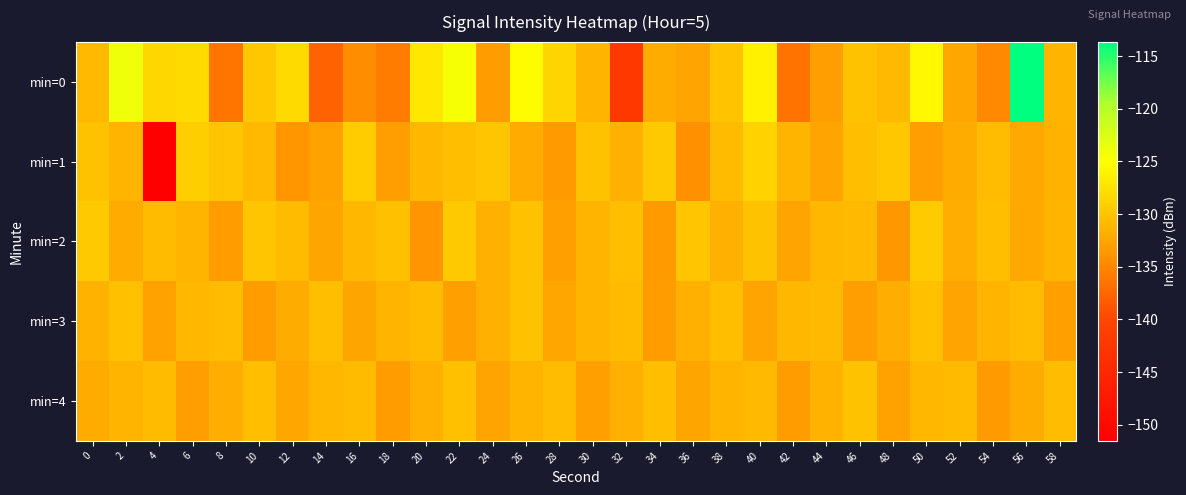

Rank the series by their maximum value, from lowest to highest.

min=3, min=4, min=2, min=1, min=0